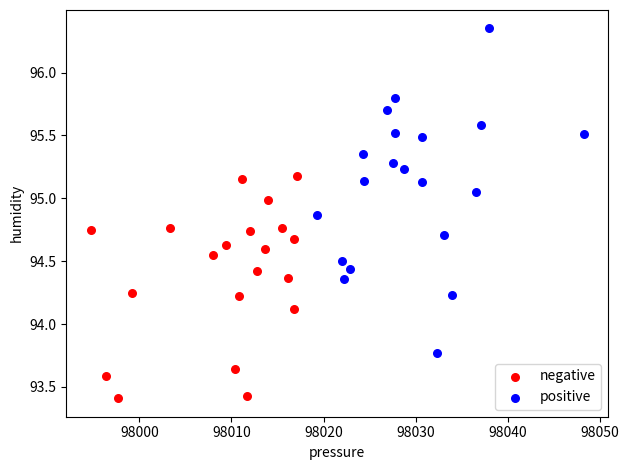

Which series reaches the minimum Y coordinate?

negative